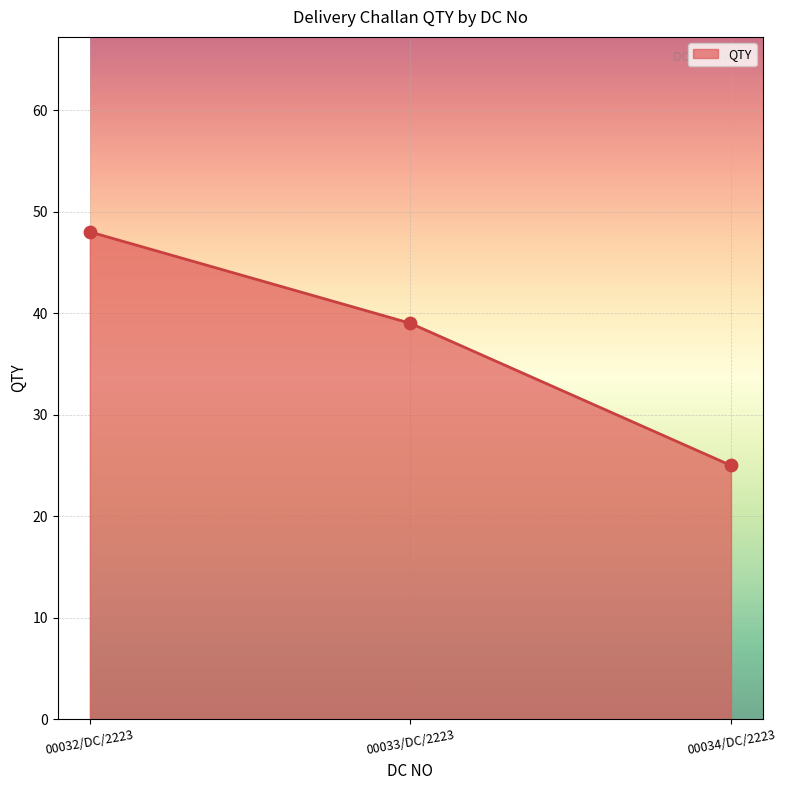

Which has a higher value, 00032/DC/2223 or 00033/DC/2223?

00032/DC/2223